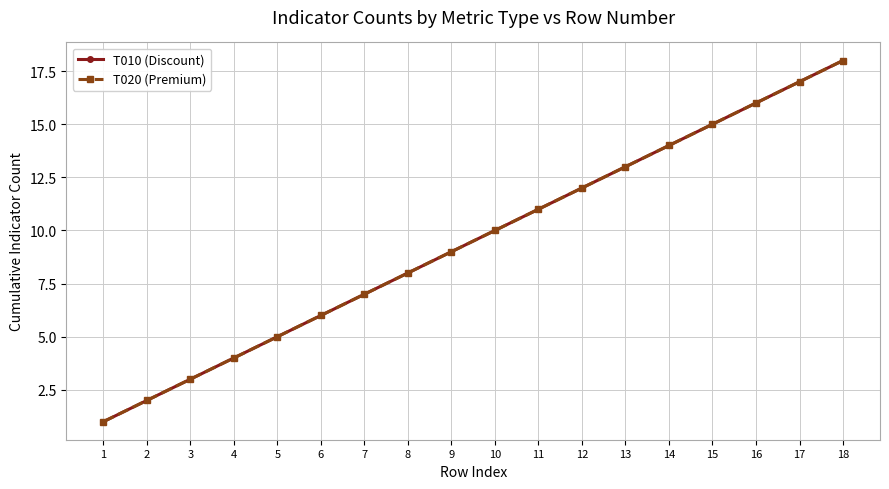

List the series in order of their peak value, lowest first.

T010 (Discount), T020 (Premium)